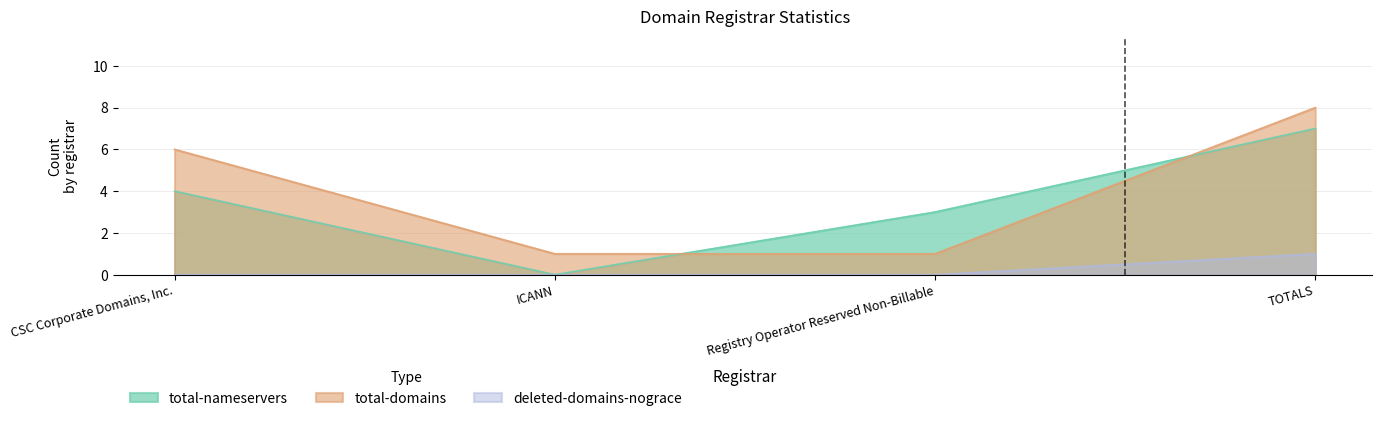

What is the label of the 3rd point from the right?

ICANN